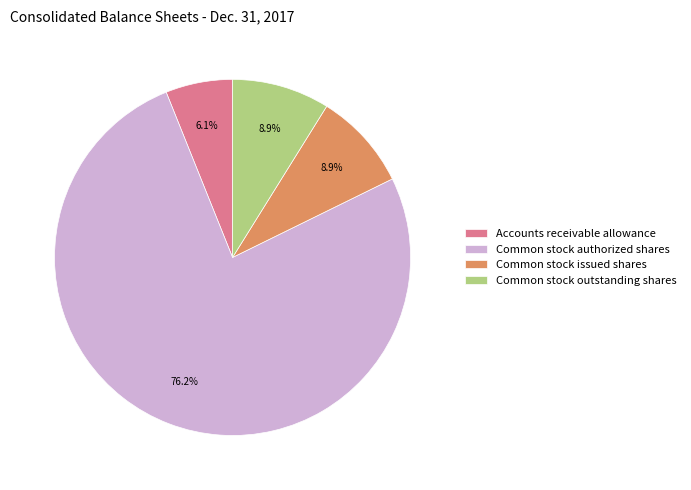

Count the number of slices in the pie.

4